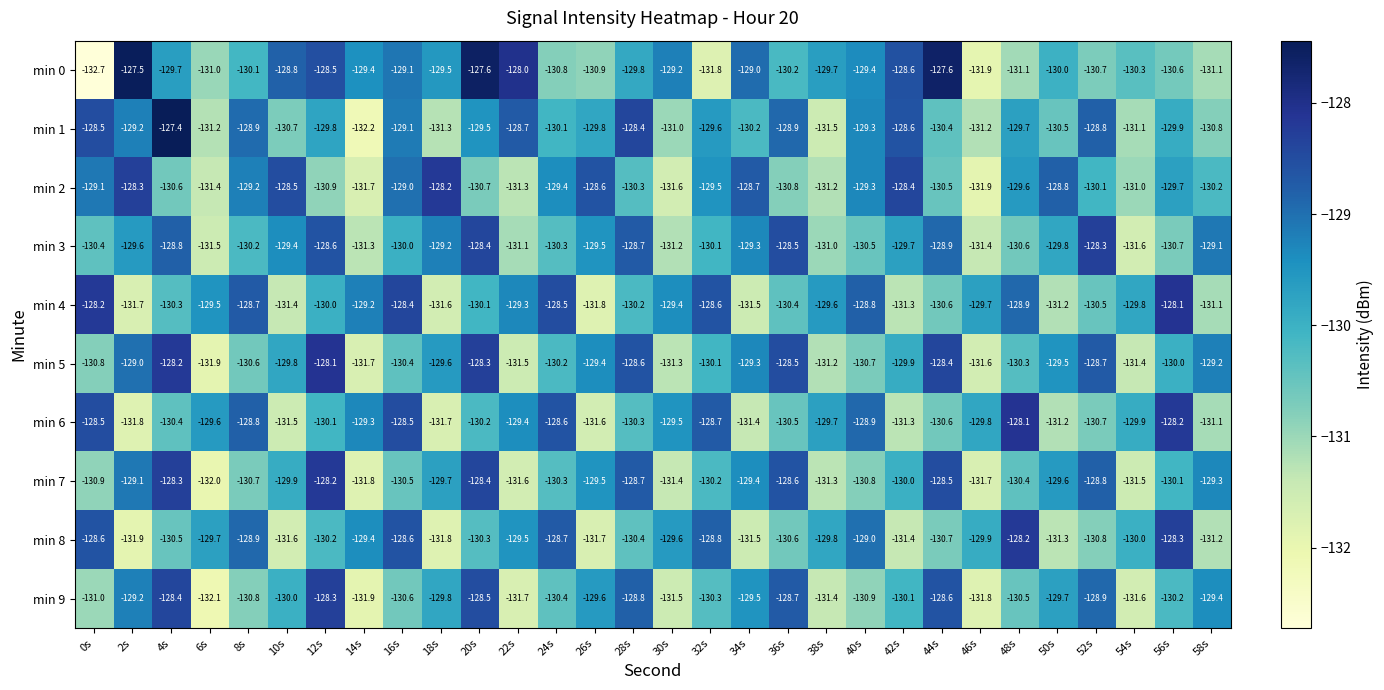

At how many categories does at least one series exceed -129?

23